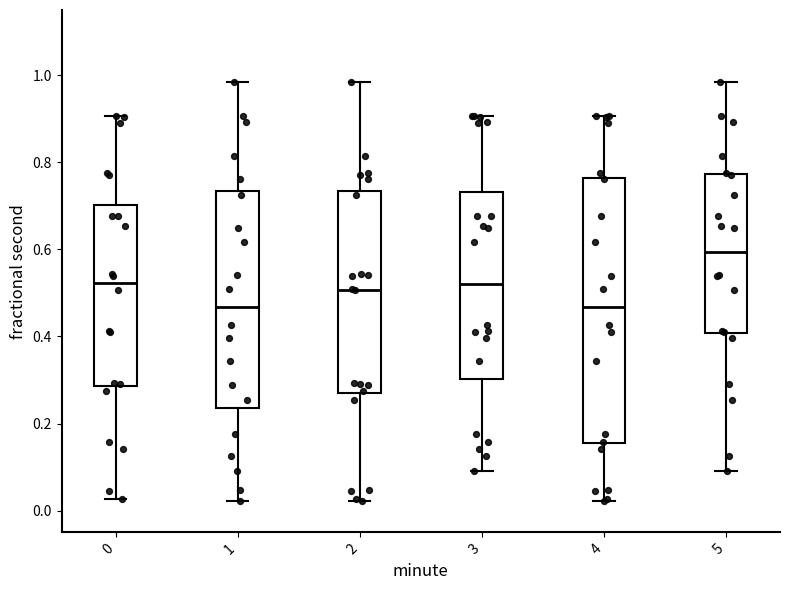

Where does the upper whisker of the box at x = 5 end on the y-axis? The values are not printed on the chart, so give them approximately, as read against the axis.

0.98